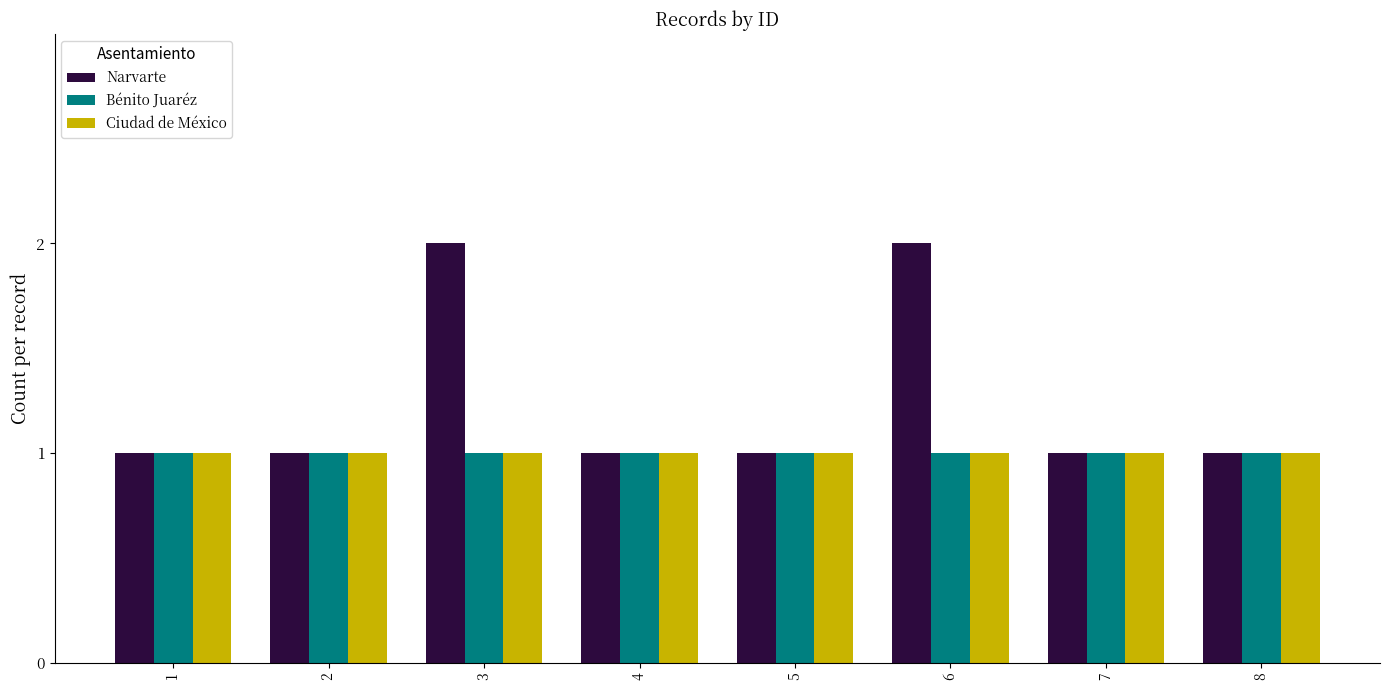

What is the sum of the Narvarte values at 3 and 7?

3